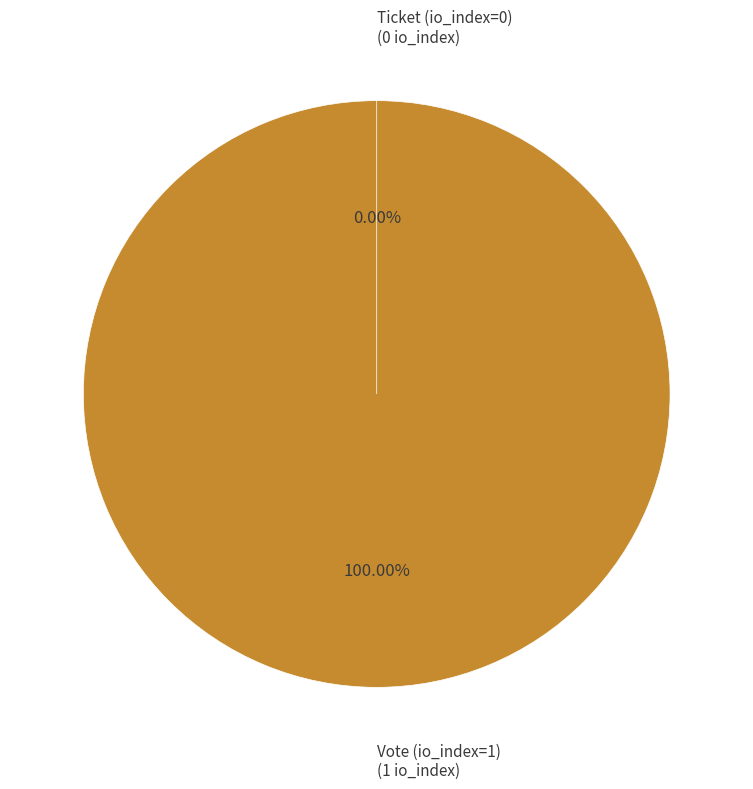

How much of the chart is everything except Ticket (io_index=0)?

100.0%